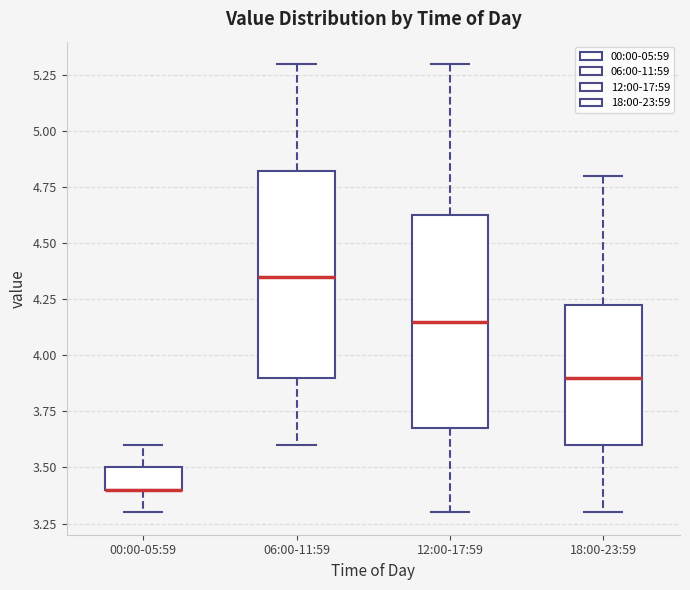

Reading left to right, transcribe this box plot: for each box, give where its median line is, the range the box spans, and where its two whiskers end, as read against the y-axis. The values are not printed on the chart, so give them approximately, as read against the axis.

00:00-05:59: median 3.40 (drawn on the box's lower edge), box 3.40 to 3.50, whiskers 3.30 to 3.60
06:00-11:59: median 4.35, box 3.90 to 4.85, whiskers 3.60 to 5.30
12:00-17:59: median 4.15, box 3.70 to 4.65, whiskers 3.30 to 5.30
18:00-23:59: median 3.90, box 3.60 to 4.25, whiskers 3.30 to 4.80